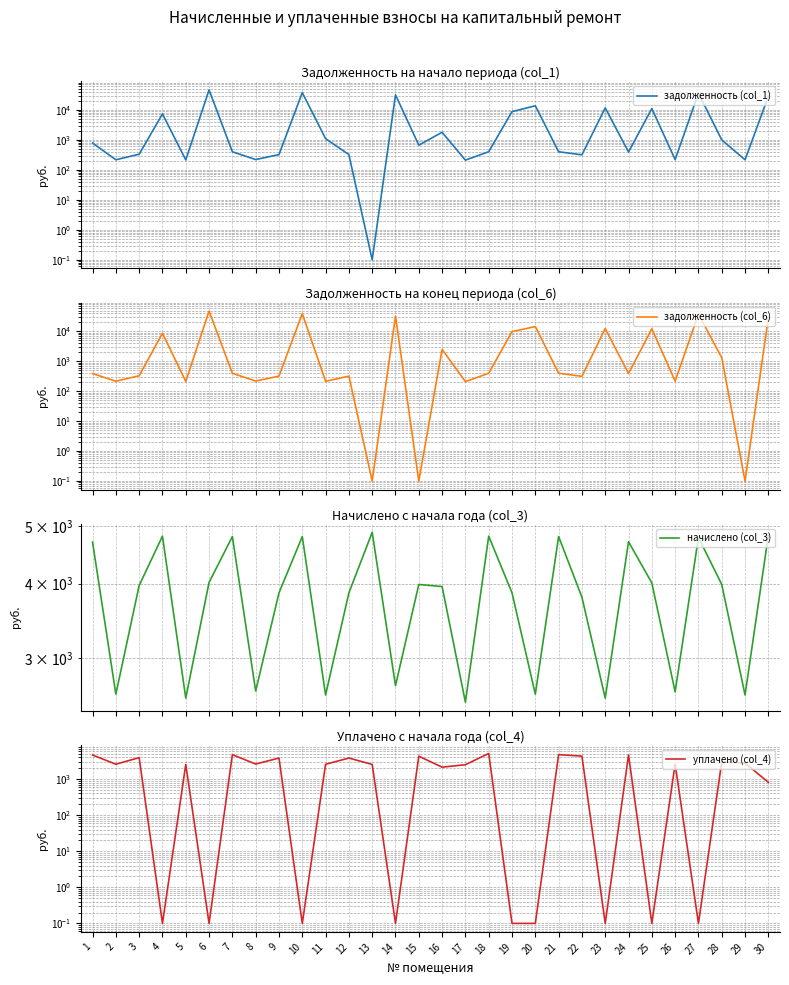

What is the value of the начислено (col_3) point at the 13th from the left?

4883.2